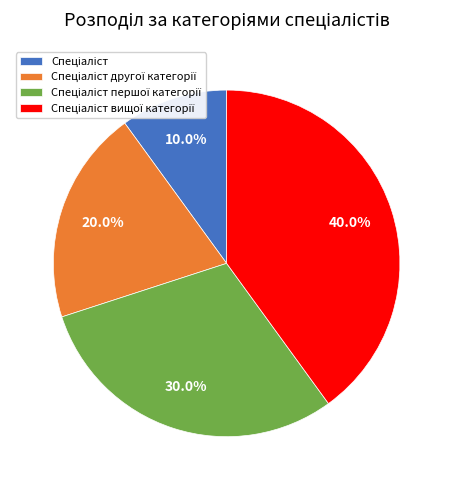

Is there any slice that represents more than half of the pie?

No